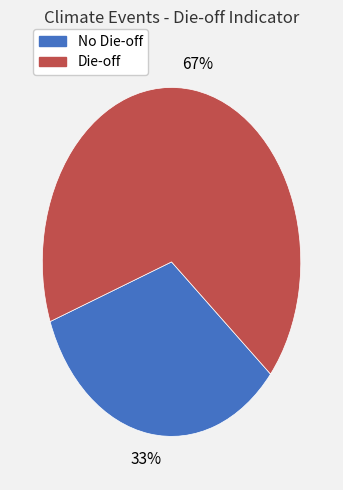

Does any single category account for the majority?

Yes